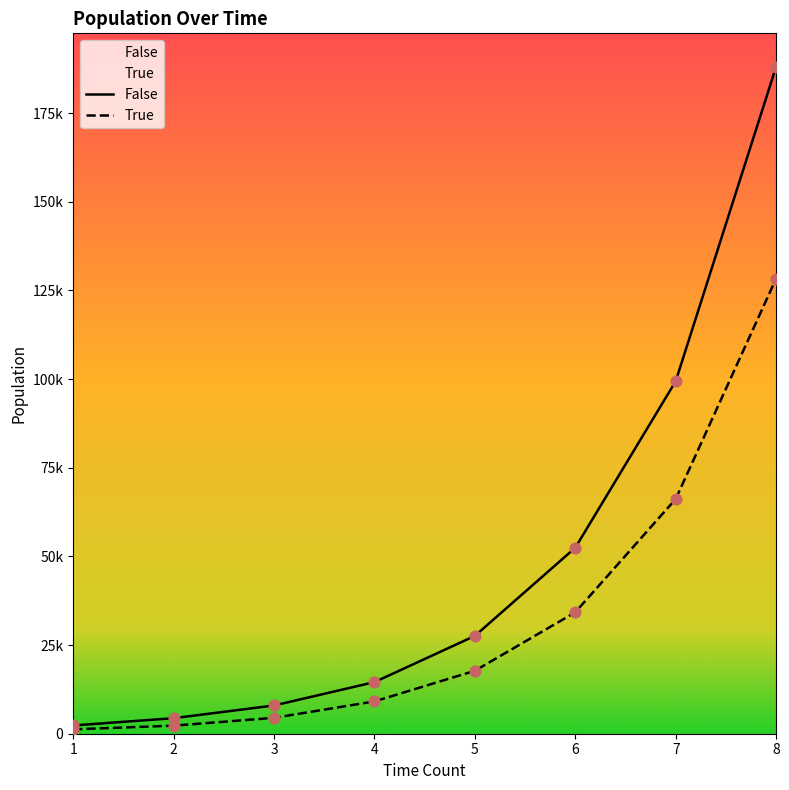

At how many categories does at least one series exceed 163172?

1